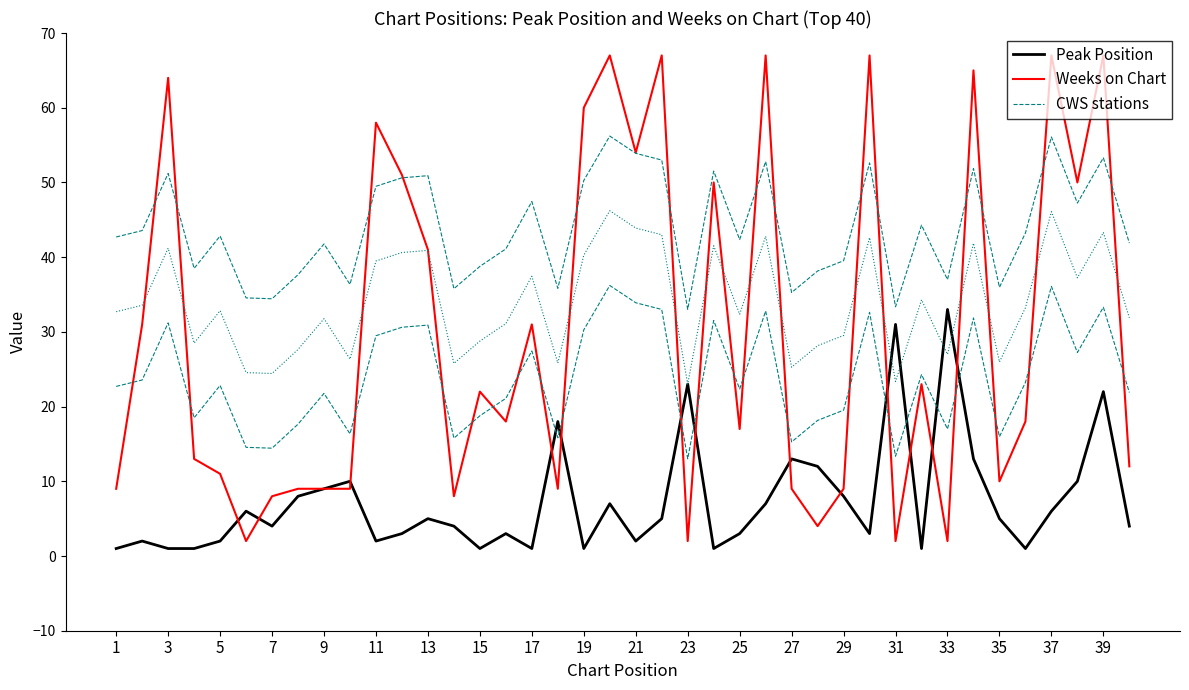

What is the difference between the maximum and minimum values in the Peak Position series?

32.0